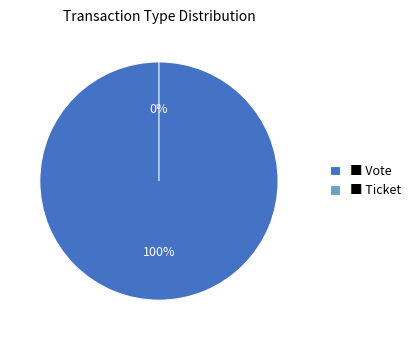

How many slices are in this pie chart?

2